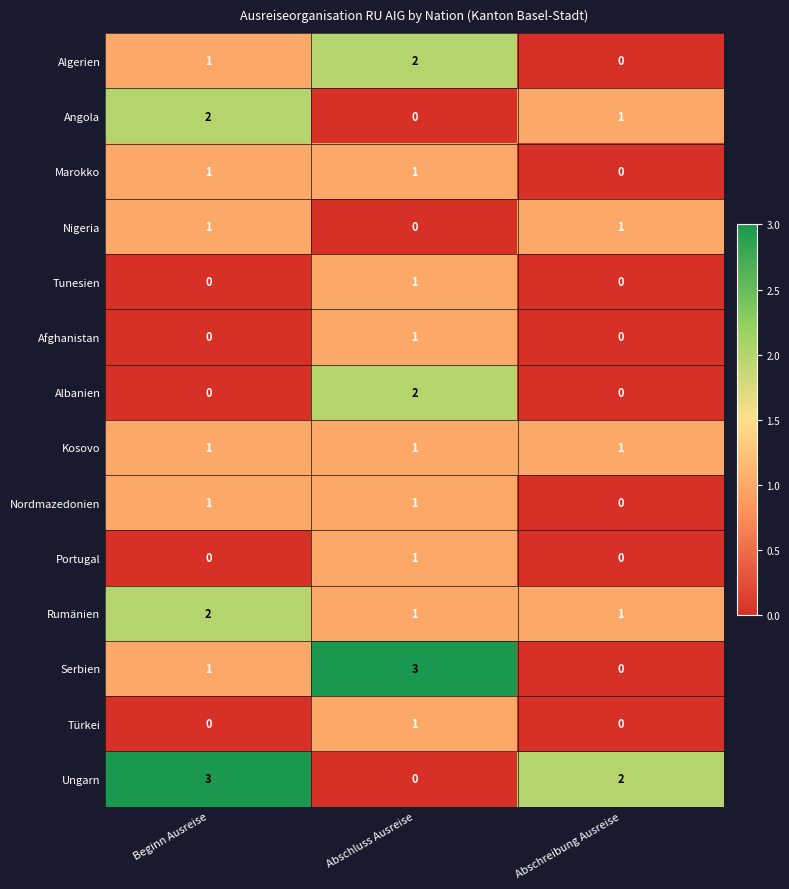

What is the maximum value shown in the chart?

3